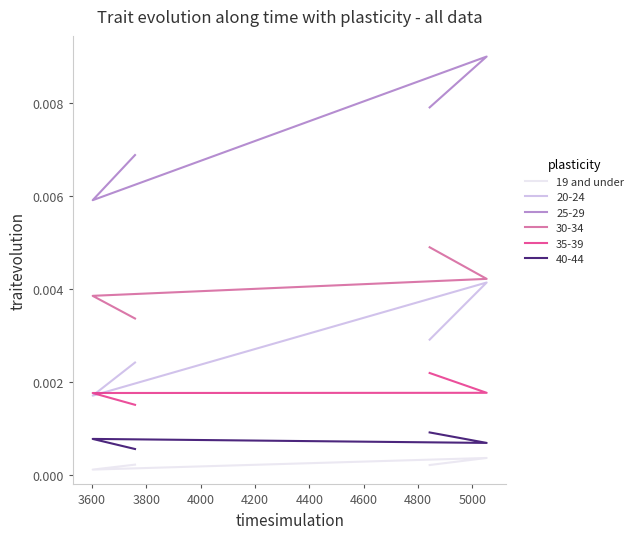

Is this an area chart (filled region under the line)?

No